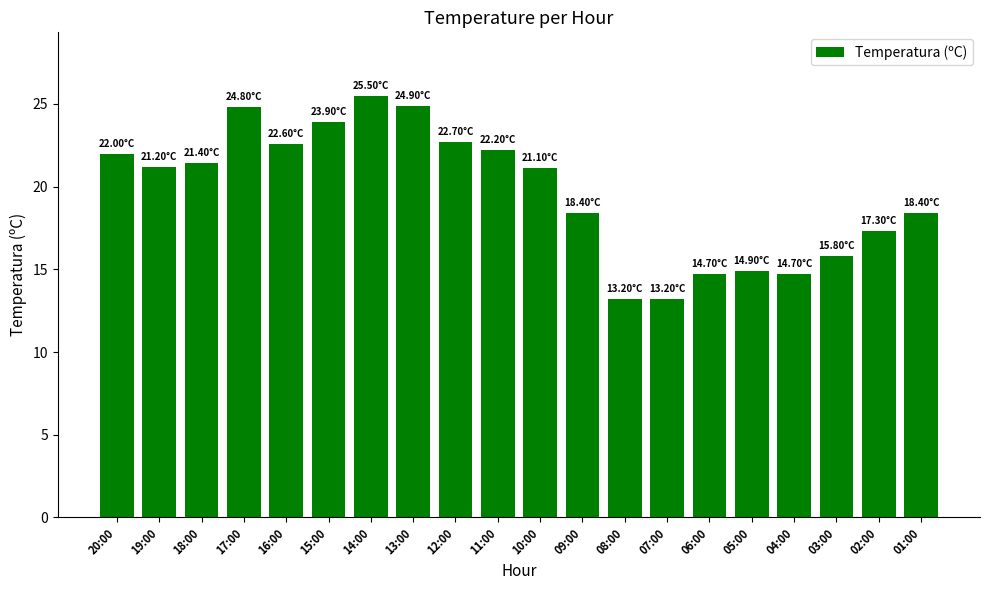

Approximately how many times larger is the value at 10:00 compared to 01:00?

1.1